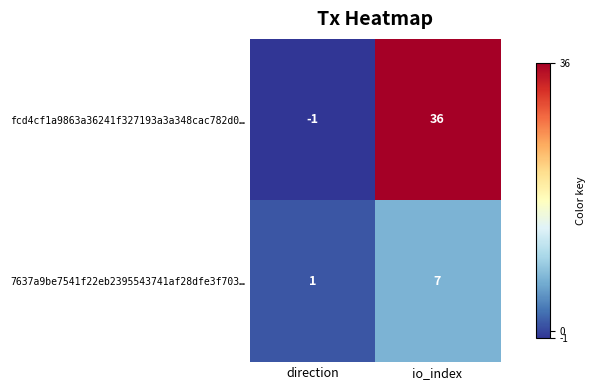

Reading left to right, extract all data points from this chart.

fcd4cf1a9863a36241f327193a3a348cac782d0…: direction=-1	io_index=36
7637a9be7541f22eb2395543741af28dfe3f703…: direction=1	io_index=7